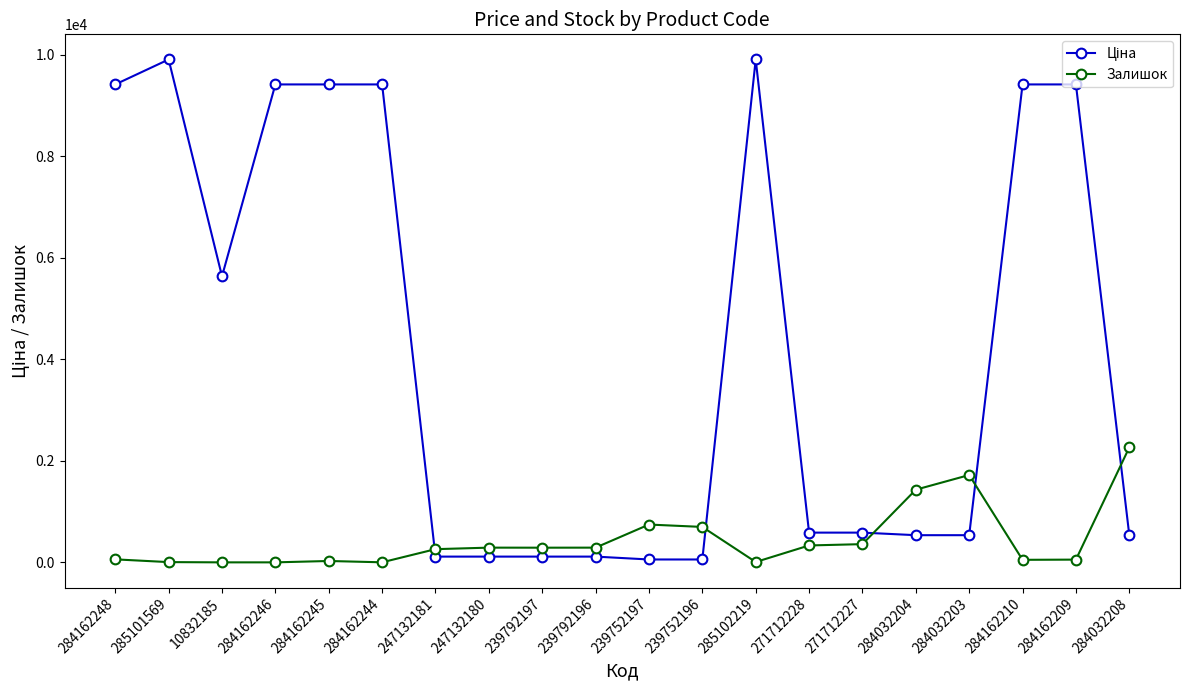

What is the maximum value shown in the chart?

9908.5